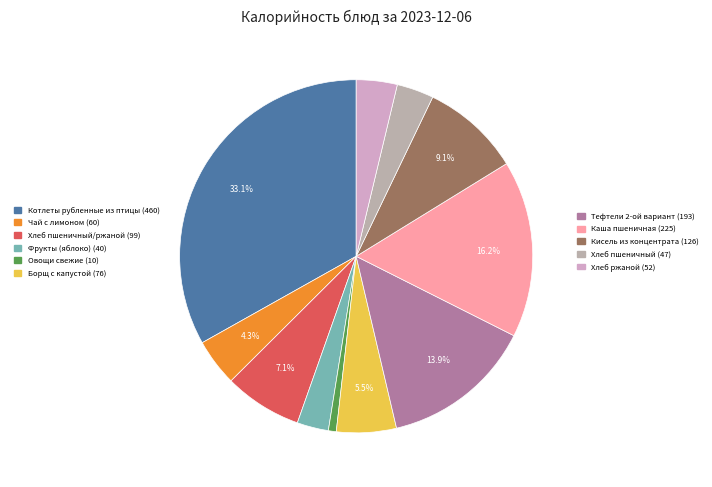

Rank the categories by value from highest to lowest.

Котлеты рубленные из птицы, Каша пшеничная, Тефтели 2-ой вариант, Кисель из концентрата, Хлеб пшеничный/ржаной, Борщ с капустой, Чай с лимоном, Хлеб ржаной, Хлеб пшеничный, Фрукты (яблоко), Овощи свежие